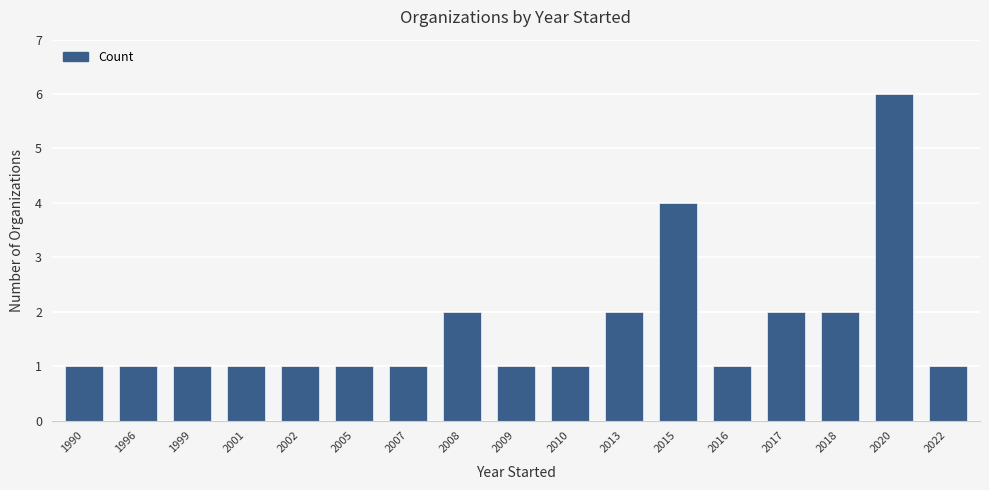

What is the average value?

2